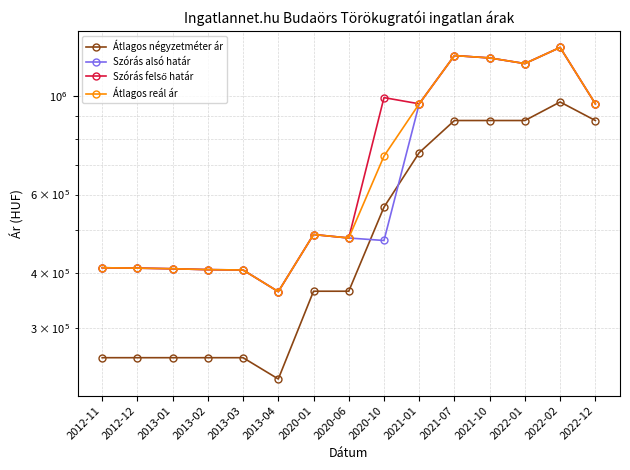

Rank the categories by Szórás felső határ value from lowest to highest.

2013-04, 2013-03, 2013-02, 2013-01, 2012-12, 2012-11, 2020-06, 2020-01, 2021-01, 2022-12, 2020-10, 2022-01, 2021-10, 2021-07, 2022-02